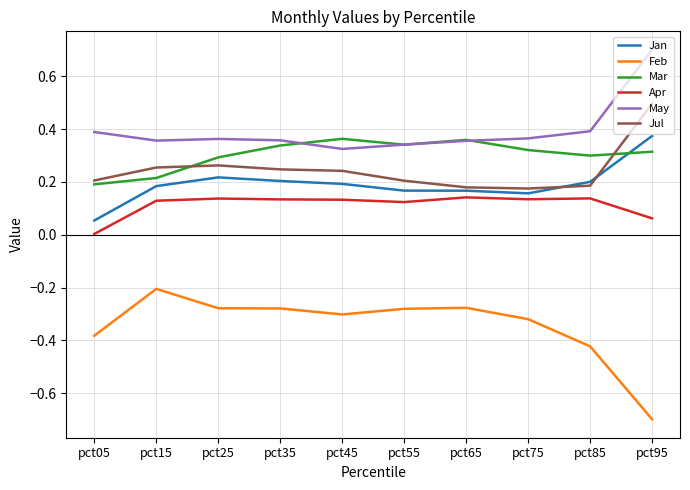

The value of Jan at pct75 is 0.1. True or false?

False